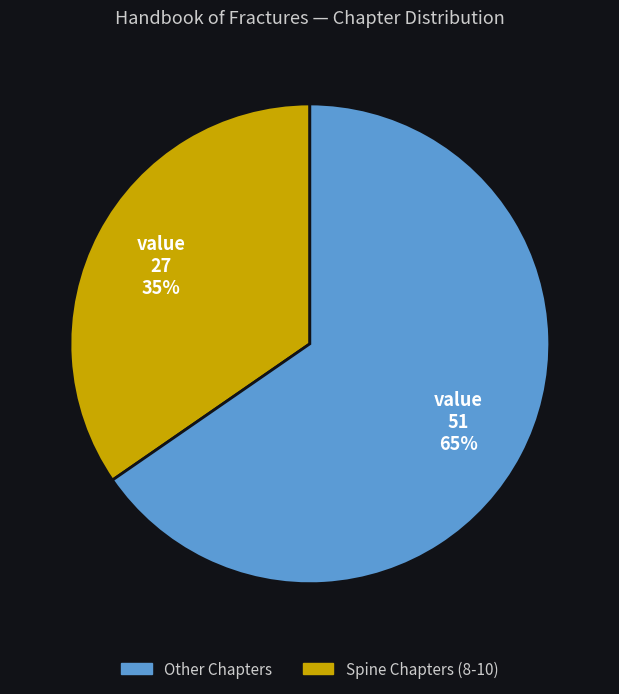

Does any single category account for the majority?

Yes